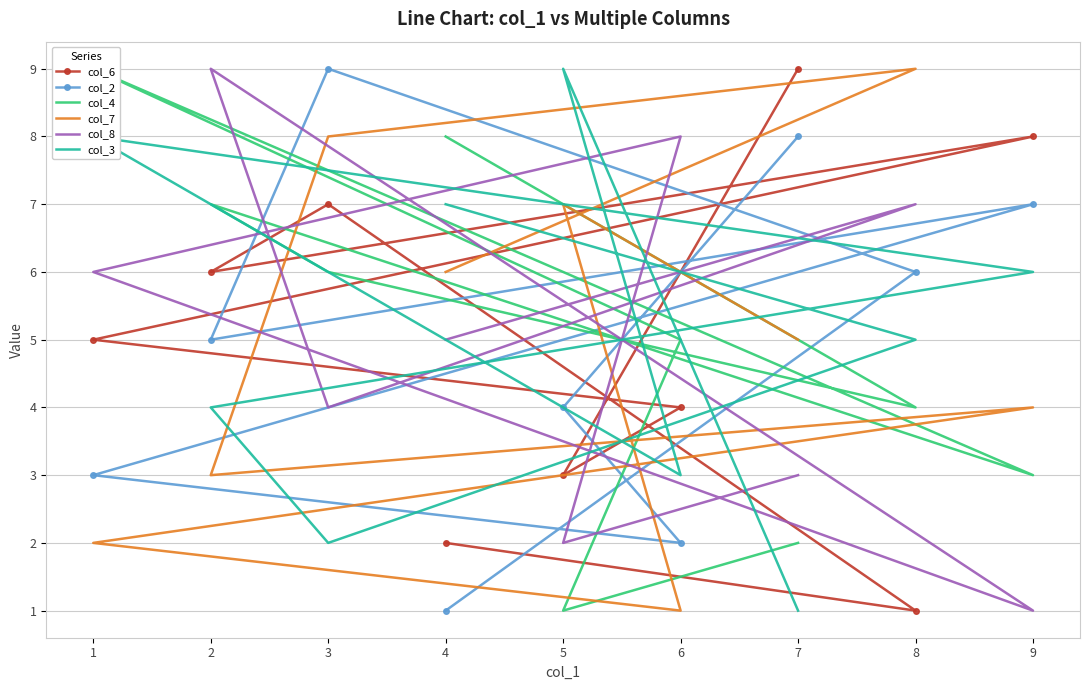

At which label does col_2 reach its peak?

3